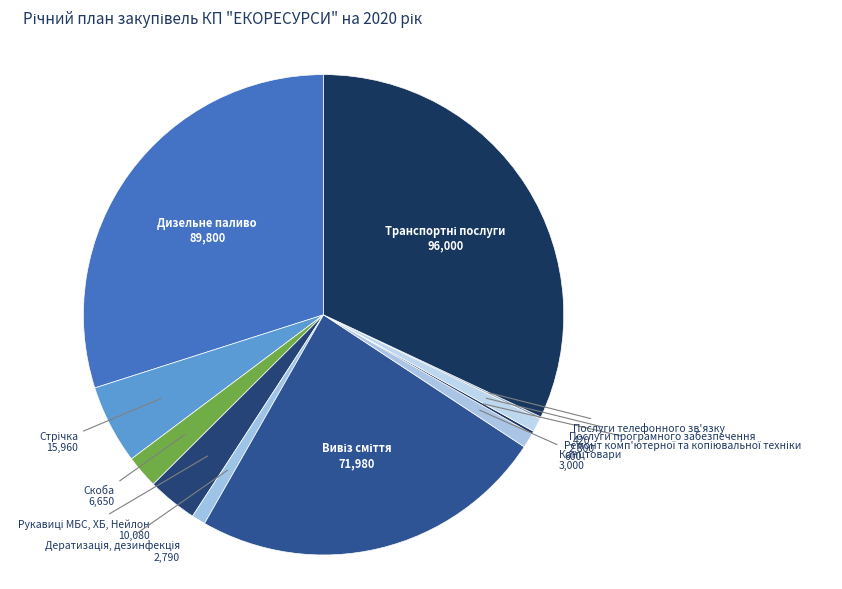

Is there any slice that represents more than half of the pie?

No